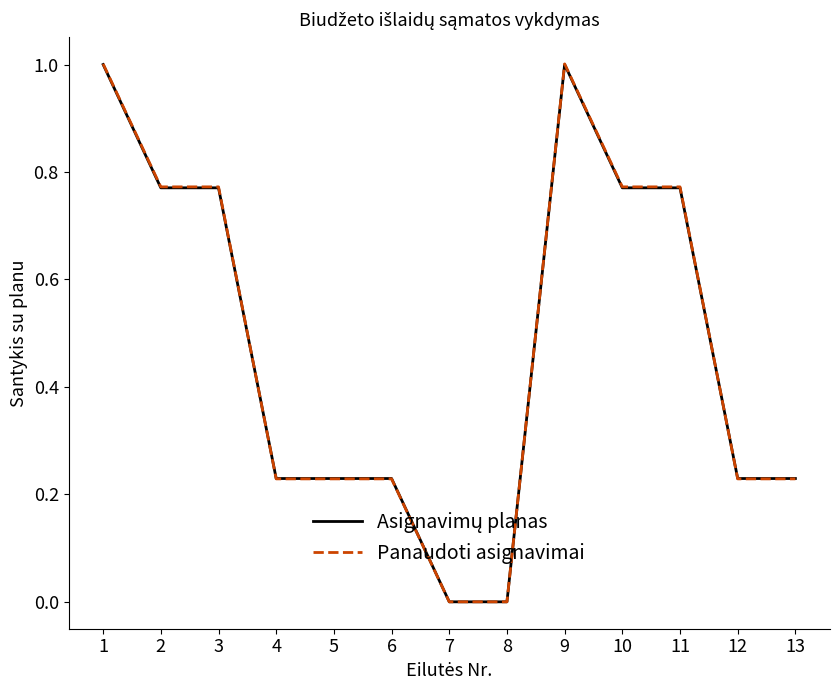

Which series changed the most between 6 and 9?

Panaudoti asignavimai